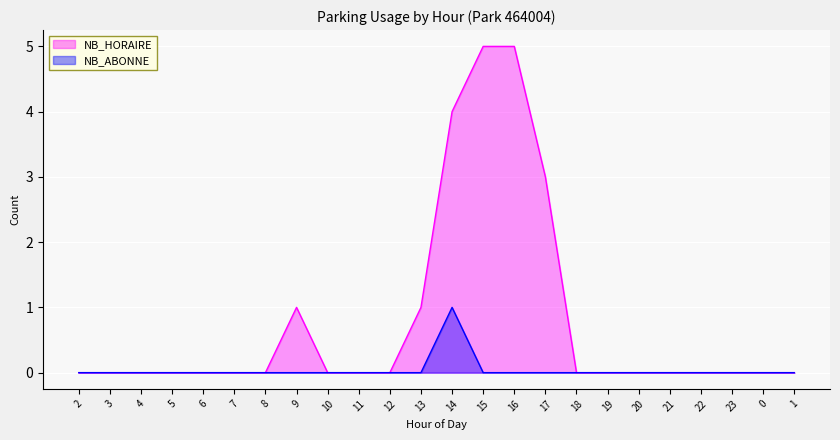

List the labels in order of NB_ABONNE value, smallest first.

2, 3, 4, 5, 6, 7, 8, 9, 10, 11, 12, 13, 15, 16, 17, 18, 19, 20, 21, 22, 23, 0, 1, 14